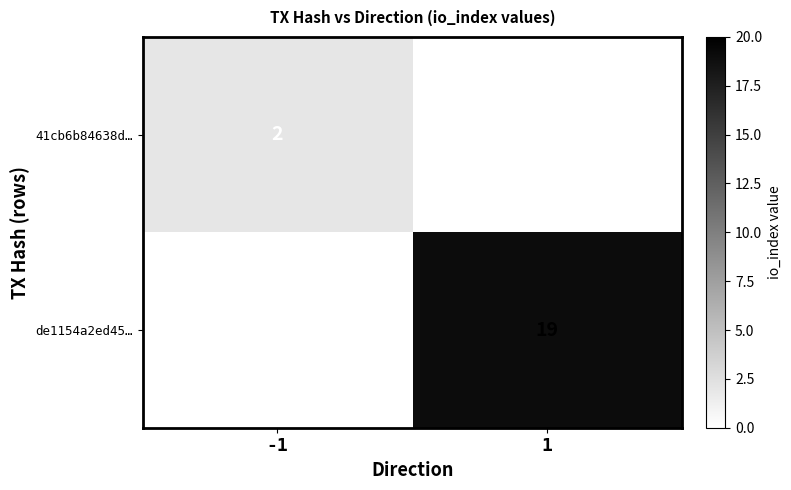

Which series has the largest range (max minus min)?

de1154a2ed45…